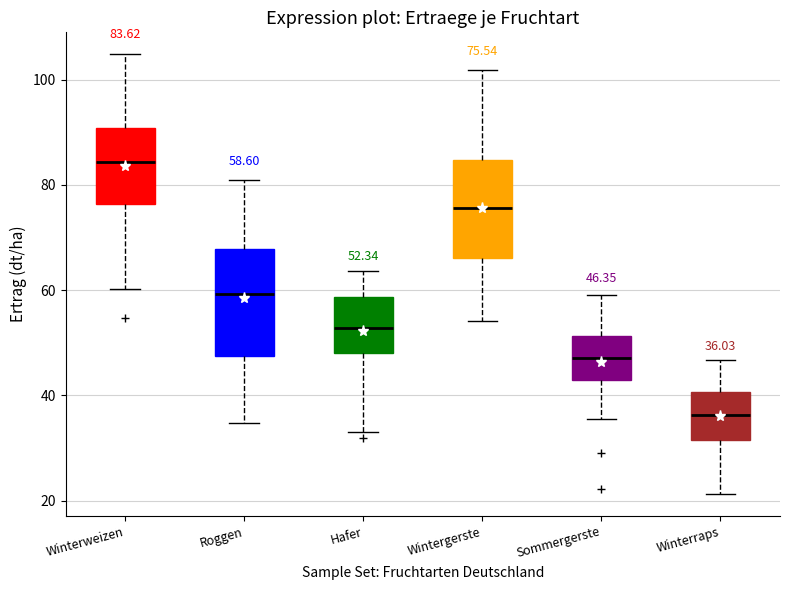

Which box's median line is the lowest?

Winterraps